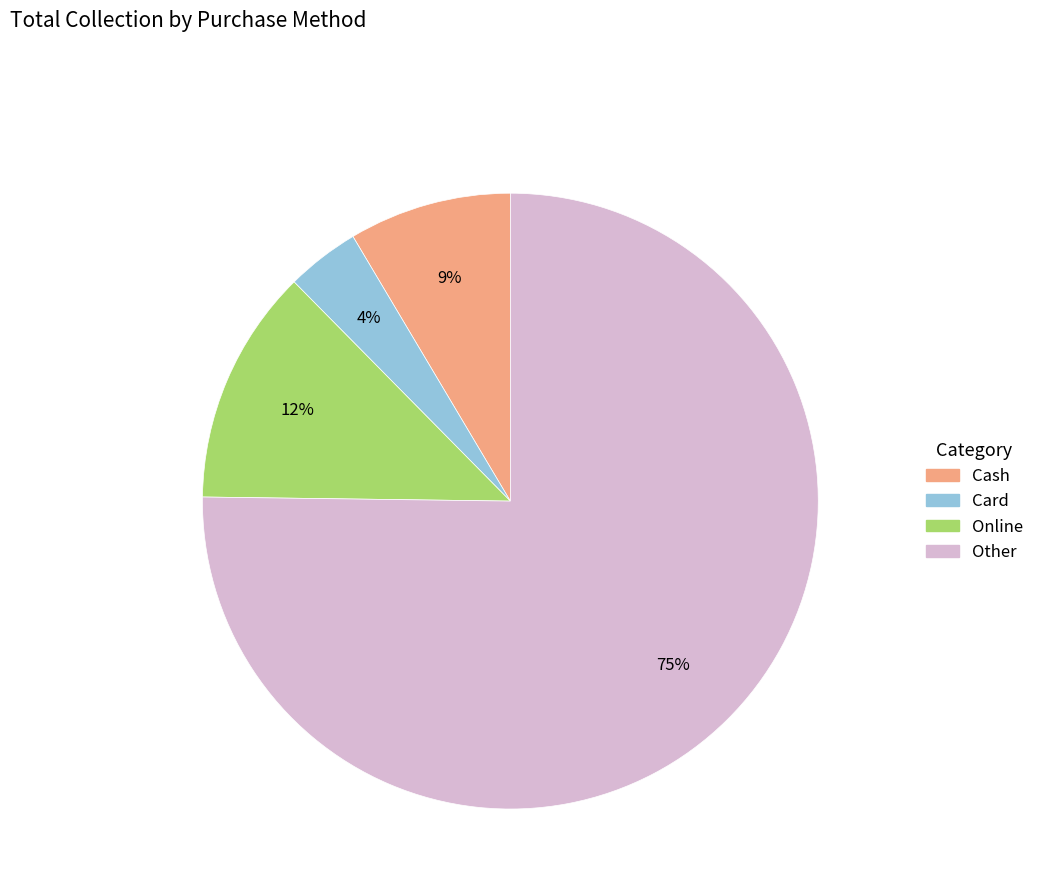

Is the sum of Other and Card greater than half?

Yes